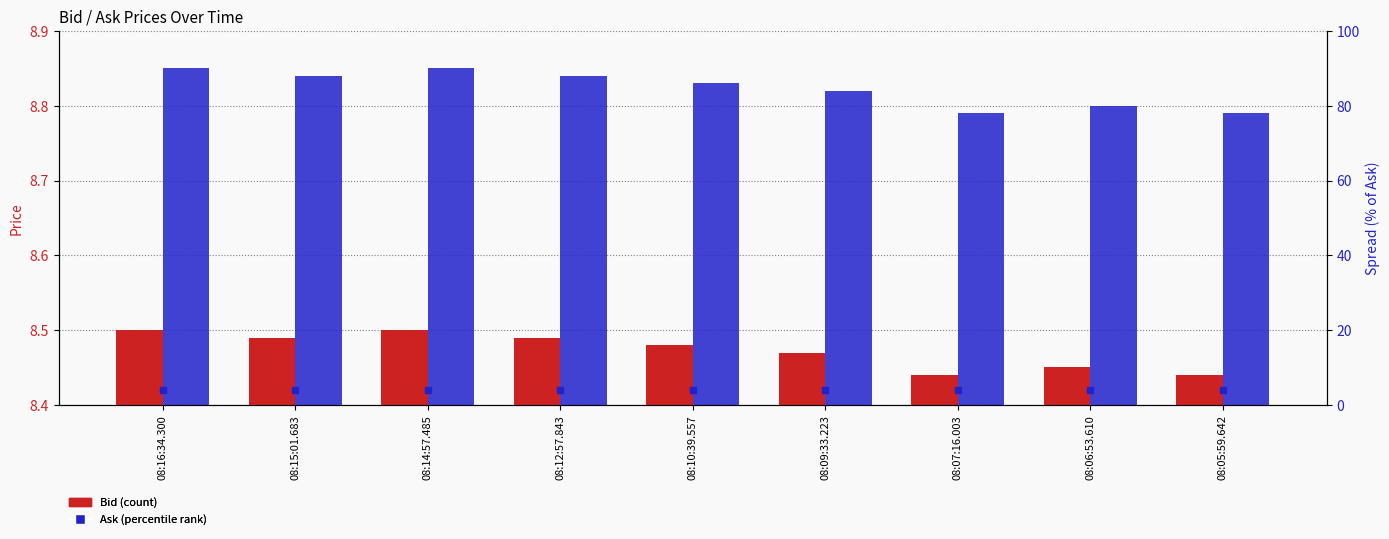

Which series has the largest Y range (max minus min)?

Bid